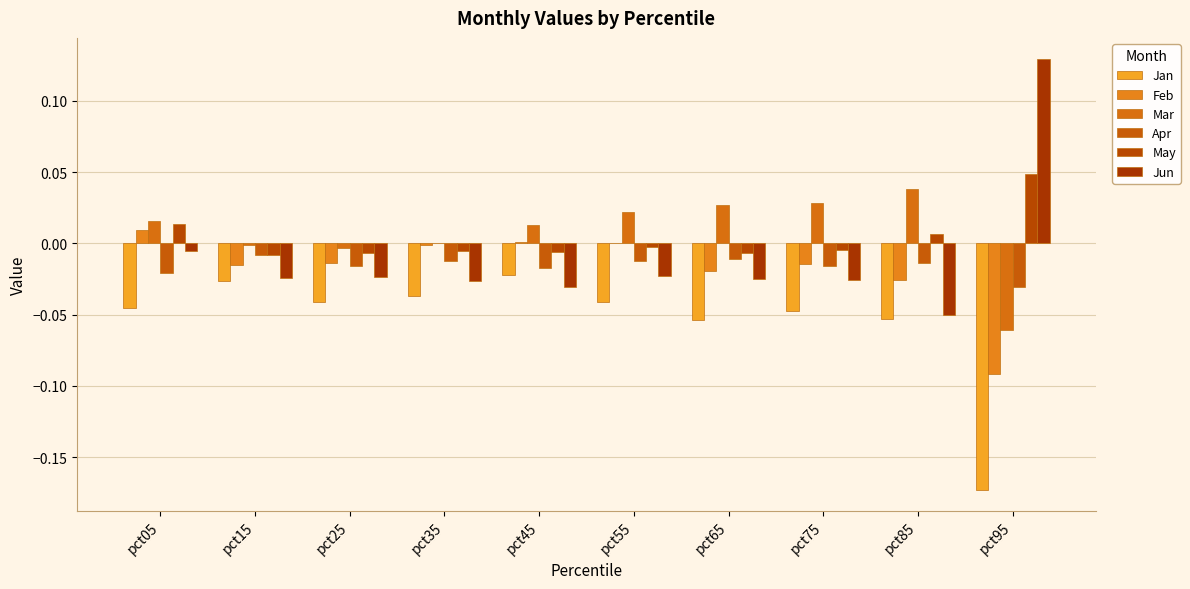

The value of May at pct75 is -0.0. True or false?

True